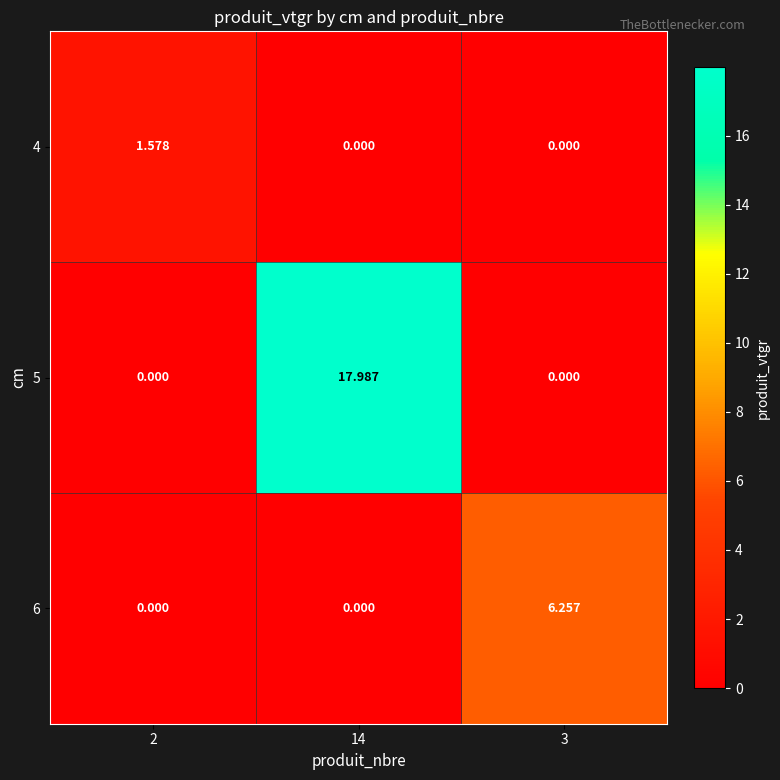

Which series has the widest spread of values?

5